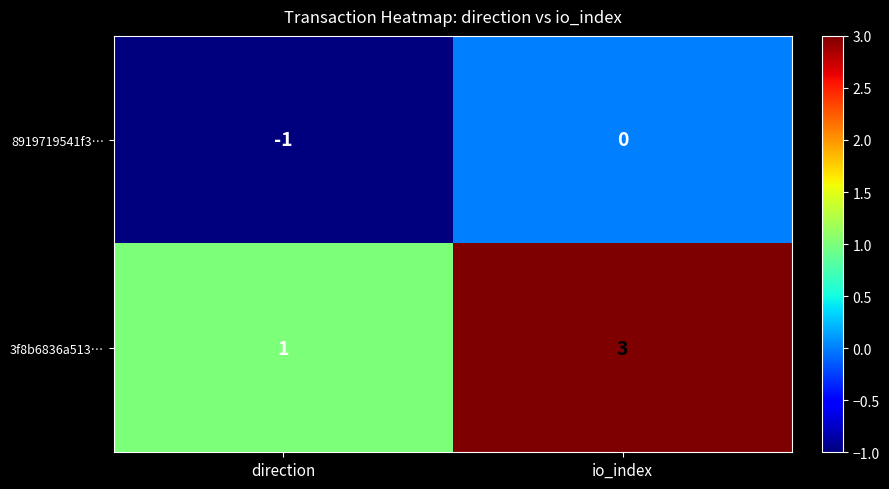

List the series in order of their overall mean, lowest first.

8919719541f3…, 3f8b6836a513…